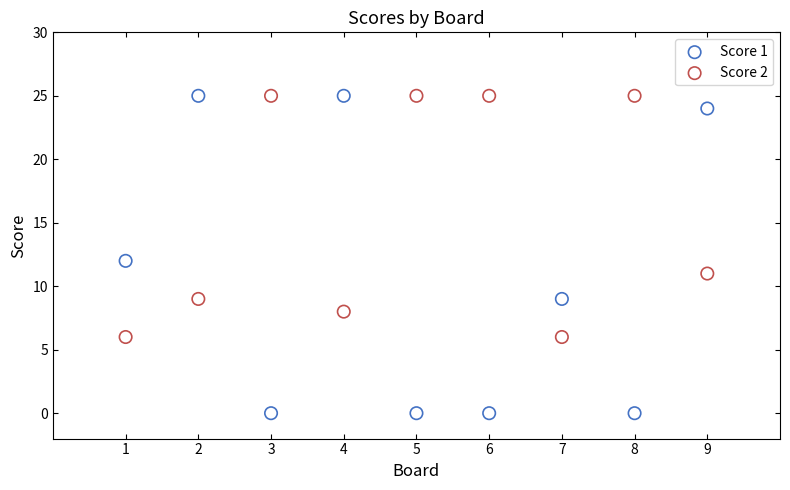

Which series reaches the minimum Y coordinate?

Score 1